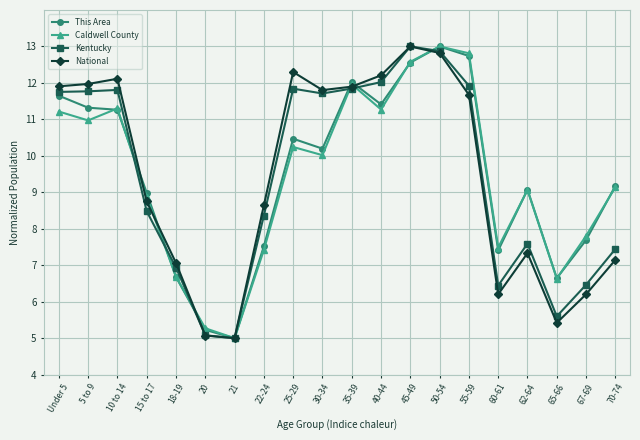

The value of Kentucky at 18-19 is 9.4. True or false?

False